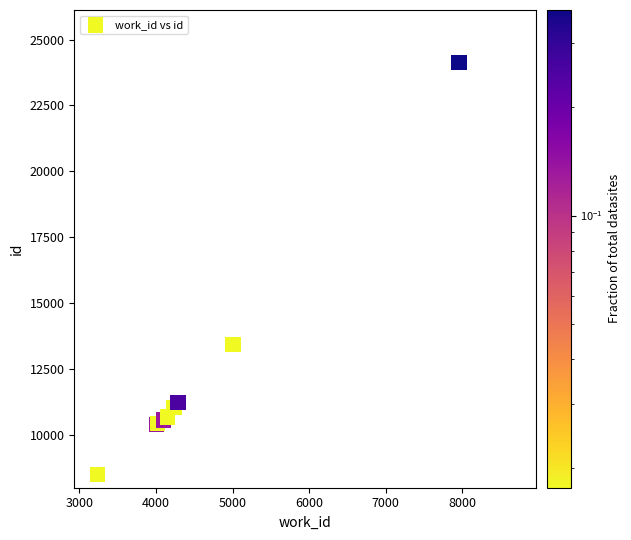

What Y value in the scatter plot is closest to 16303?

13426